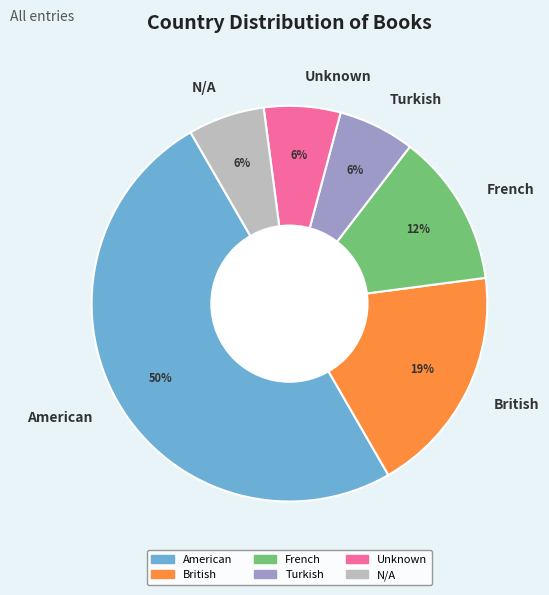

True or false: Unknown accounts for 1% of the total.

False